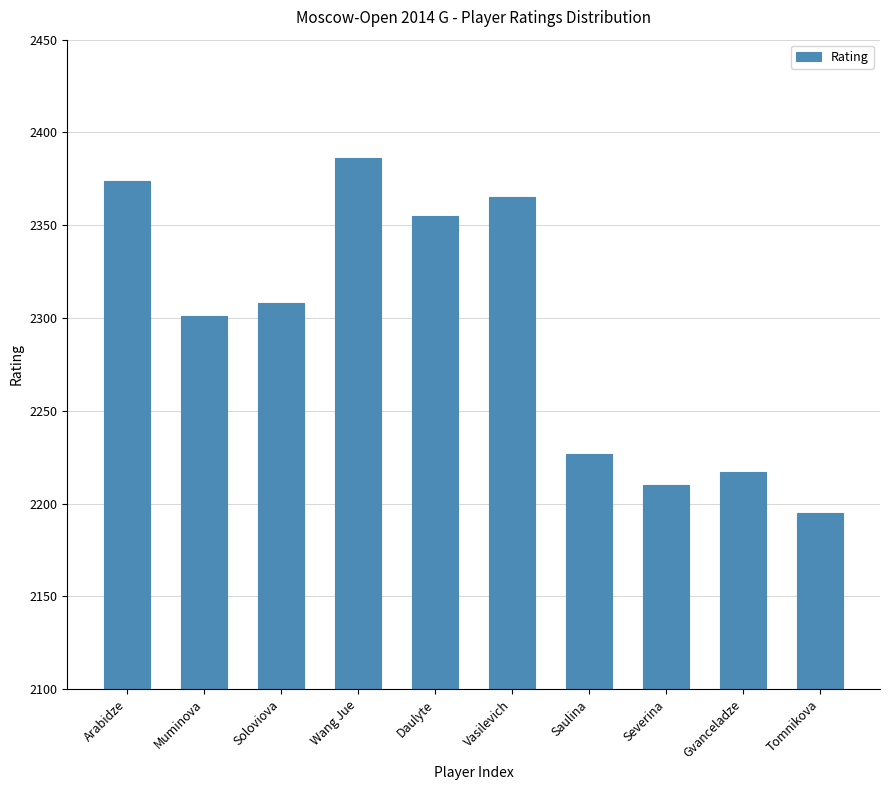

Reading left to right, extract all data points from this chart.

2374	2301	2308	2386	2355	2365	2227	2210	2217	2195